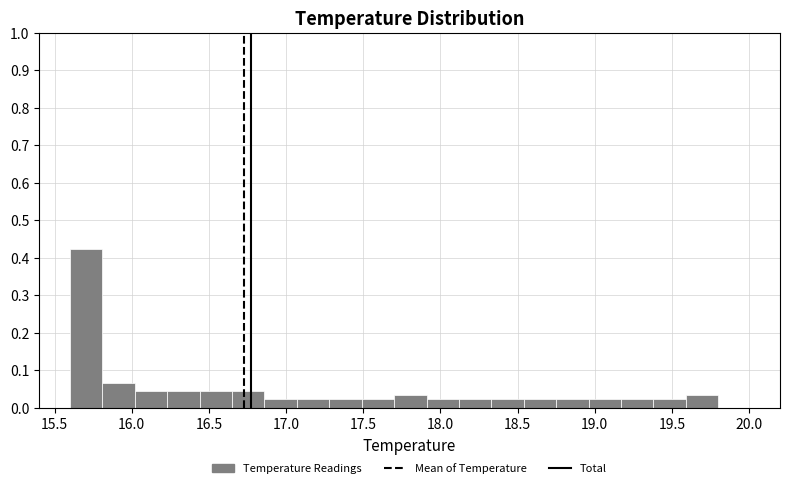

Reading left to right, list every bar in this chart as the range it spans on the x-axis followed by its height. Neither the bar edges nor the heights are printed on the chart, so give them approximately, as read against the axes.

15.60 to 15.81: 0.42
15.81 to 16.02: 0.07
16.02 to 16.23: 0.04
16.23 to 16.44: 0.04
16.44 to 16.65: 0.04
16.65 to 16.86: 0.04
16.86 to 17.07: 0.02
17.07 to 17.28: 0.02
17.28 to 17.49: 0.02
17.49 to 17.70: 0.02
17.70 to 17.91: 0.03
17.91 to 18.12: 0.02
18.12 to 18.33: 0.02
18.33 to 18.54: 0.02
18.54 to 18.75: 0.02
18.75 to 18.96: 0.02
18.96 to 19.17: 0.02
19.17 to 19.38: 0.02
19.38 to 19.59: 0.02
19.59 to 19.80: 0.03